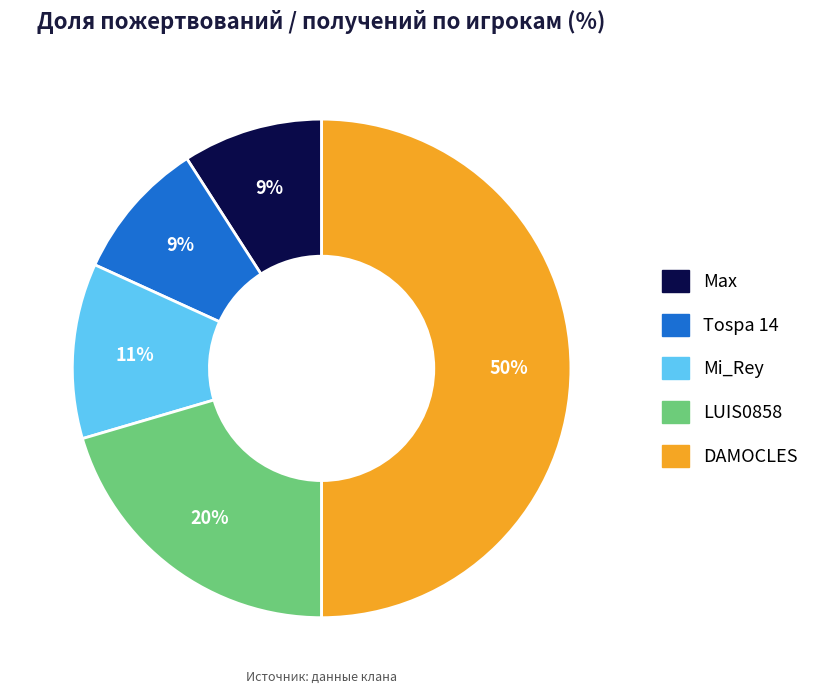

Count the number of slices in the pie.

5